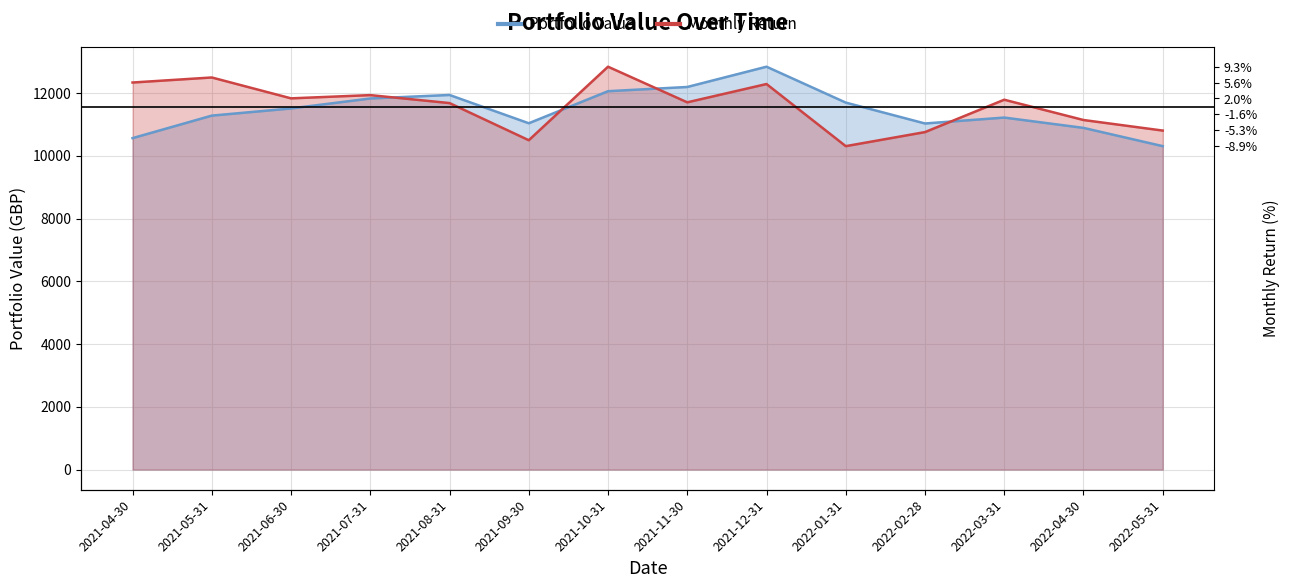

What is the value of the Portfolio Return point at the 10th from the left?

10308.8